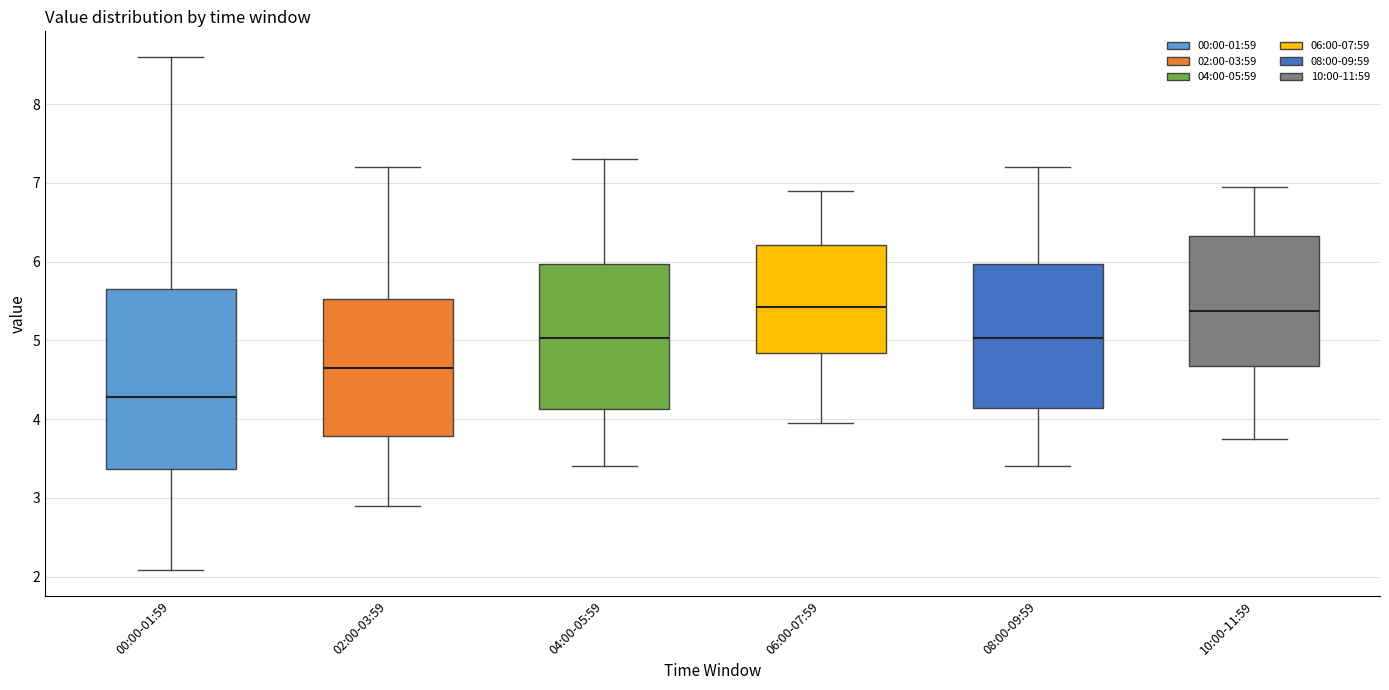

Reading left to right, read every box against the y-axis: the position of its median line, the range the box covers, and the ends of its whiskers. The values are not printed on the chart, so give them approximately, as read against the axis.

00:00-01:59: median 4.3, box 3.4 to 5.7, whiskers 2.1 to 8.6
02:00-03:59: median 4.7, box 3.8 to 5.5, whiskers 2.9 to 7.2
04:00-05:59: median 5.0, box 4.1 to 6.0, whiskers 3.4 to 7.3
06:00-07:59: median 5.4, box 4.8 to 6.2, whiskers 4.0 to 6.9
08:00-09:59: median 5.0, box 4.1 to 6.0, whiskers 3.4 to 7.2
10:00-11:59: median 5.4, box 4.7 to 6.3, whiskers 3.8 to 7.0